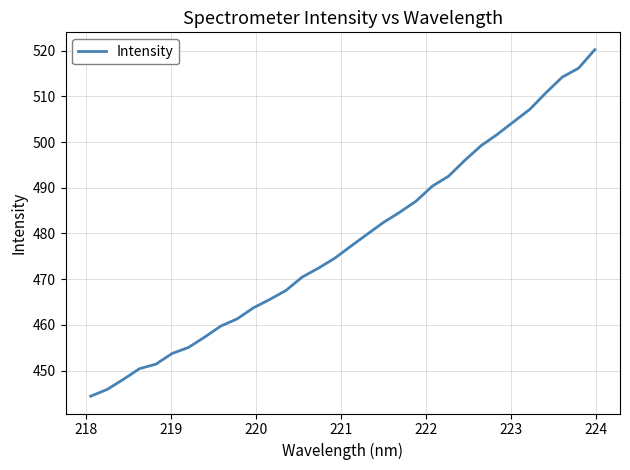

What is the difference between the maximum and minimum values?

75.8